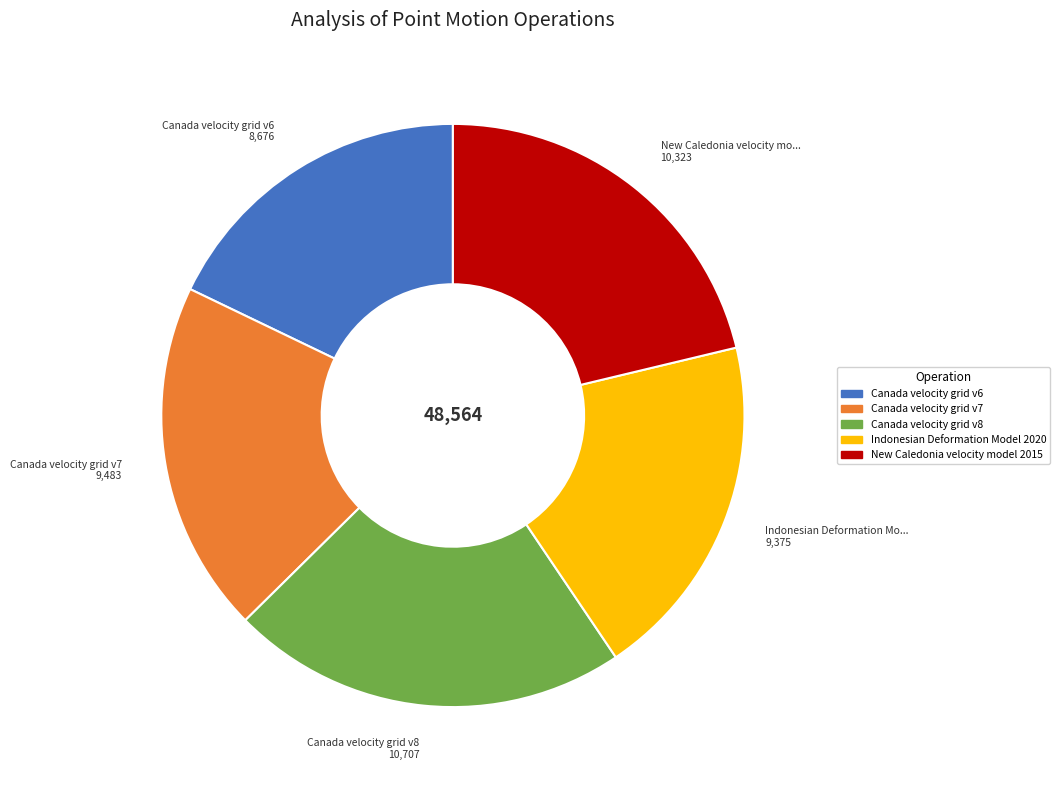

Which category has the biggest portion of the pie?

Canada velocity grid v8